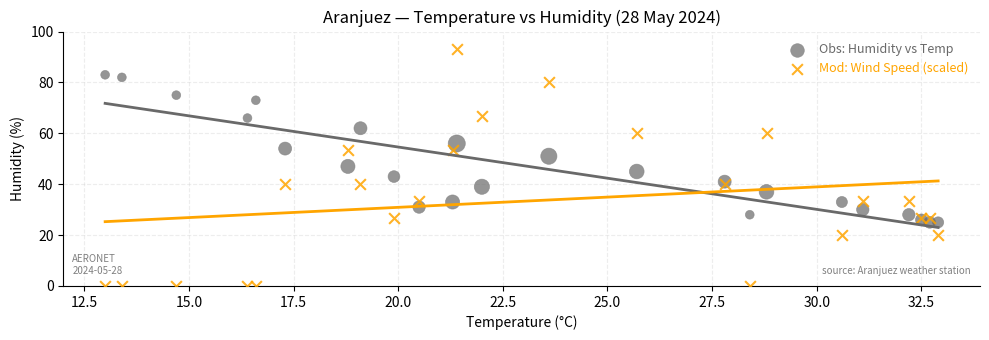

Which series has the widest spread of Y values?

Mod: Wind Speed (scaled)